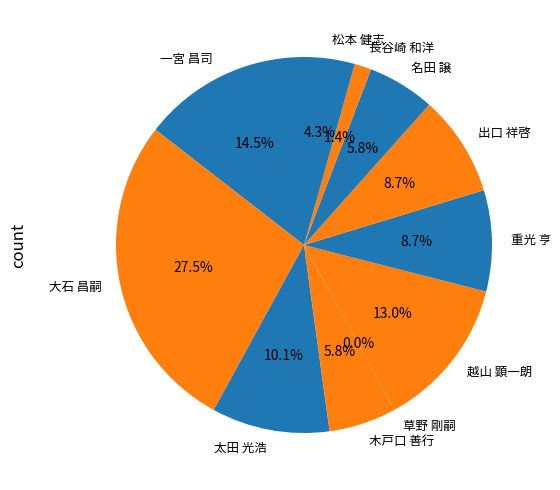

Combined, what portion of the pie is 出口 祥啓 and 名田 譲?

14.5%